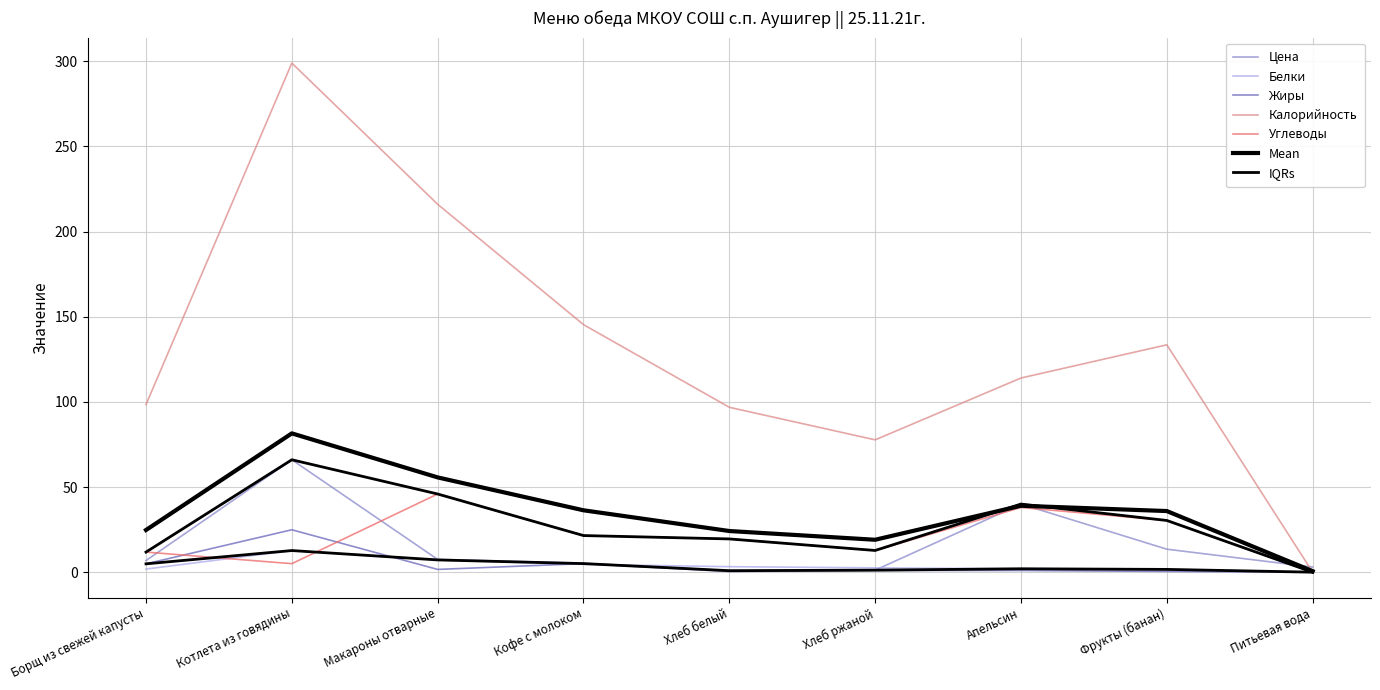

What is the label of the 2nd point from the left?

Котлета из говядины